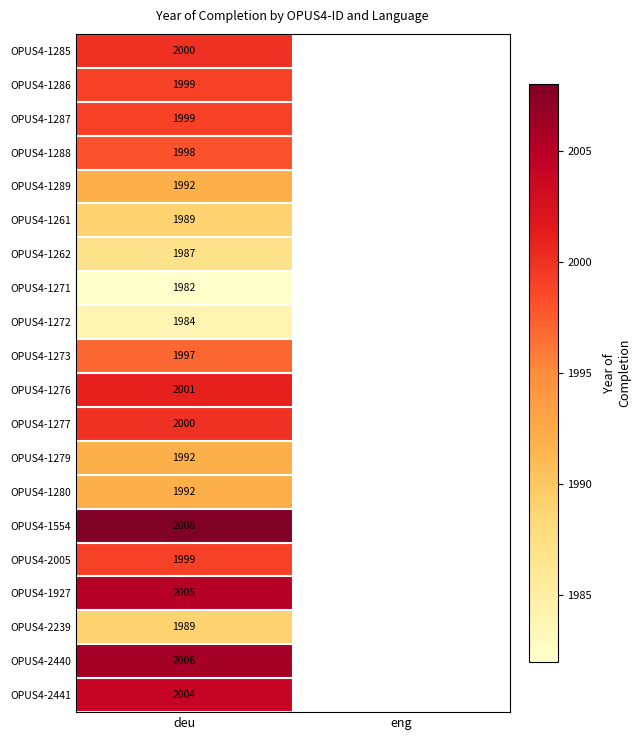

Count the number of data series in this chart.

20